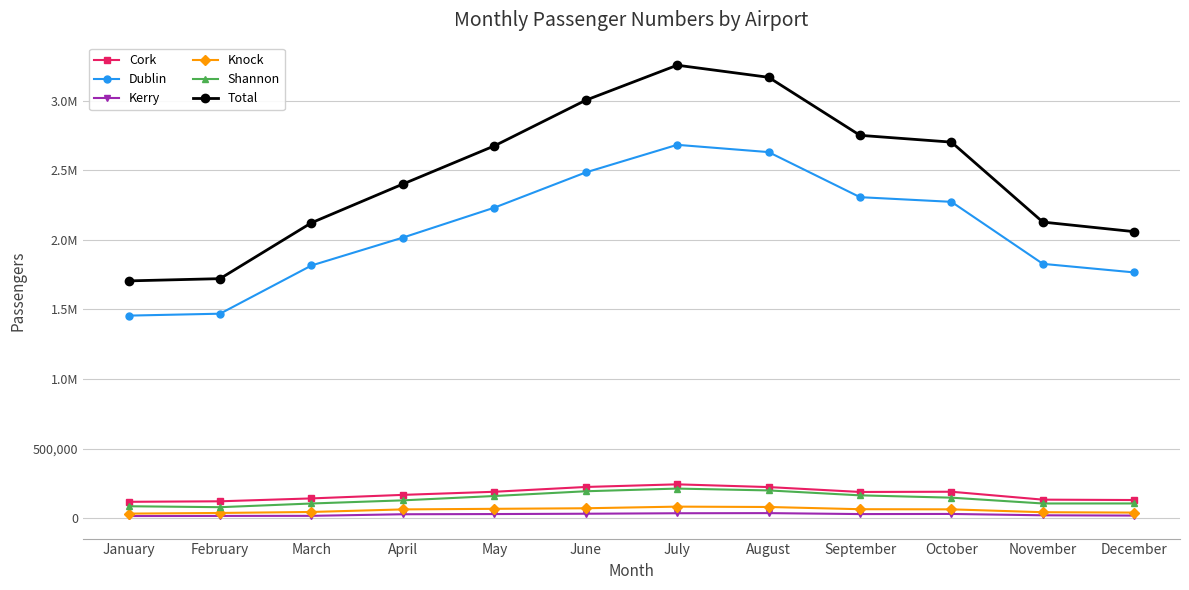

True or false: Knock and Kerry intersect in this chart.

False